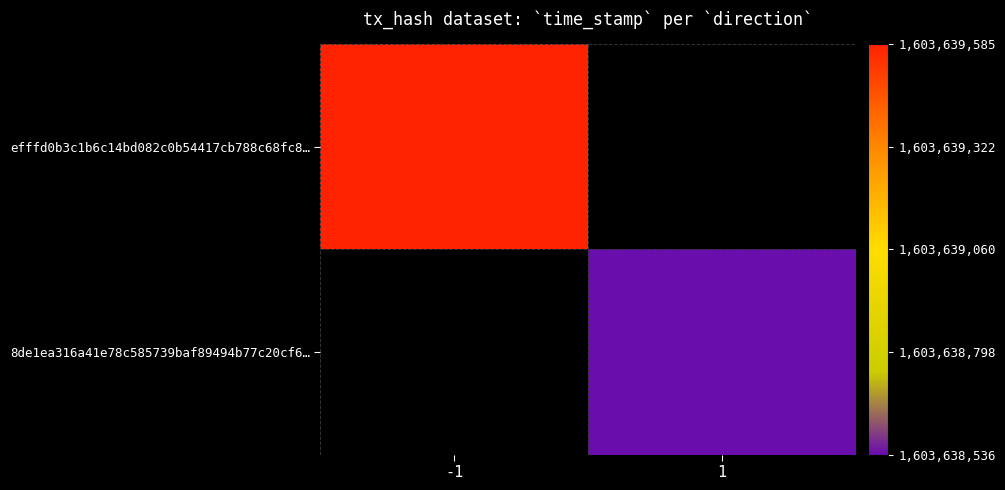

How many values in efffd0b3c1b6c14bd082c0b54417cb788c68fc8 are above zero?

1